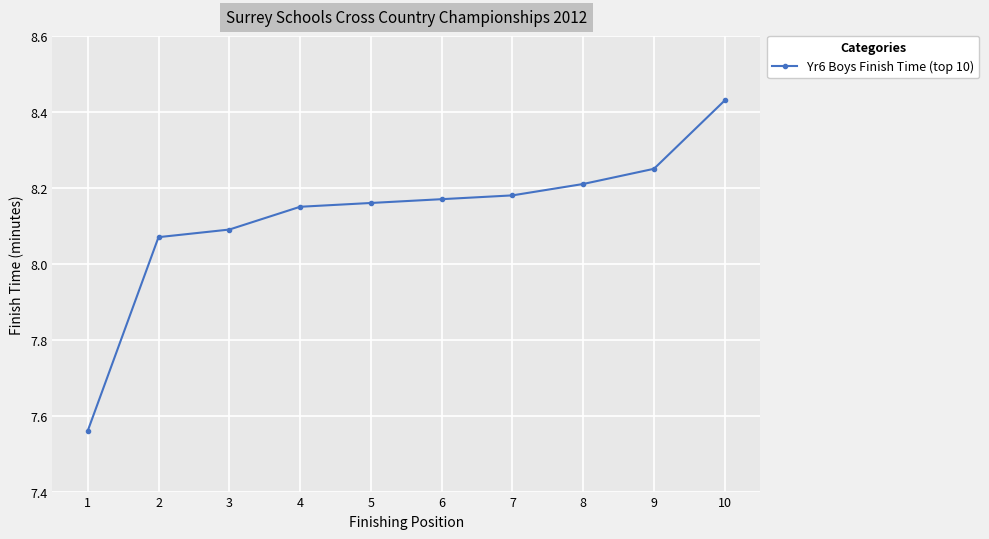

Rank the categories by value from lowest to highest.

1, 2, 3, 4, 5, 6, 7, 8, 9, 10